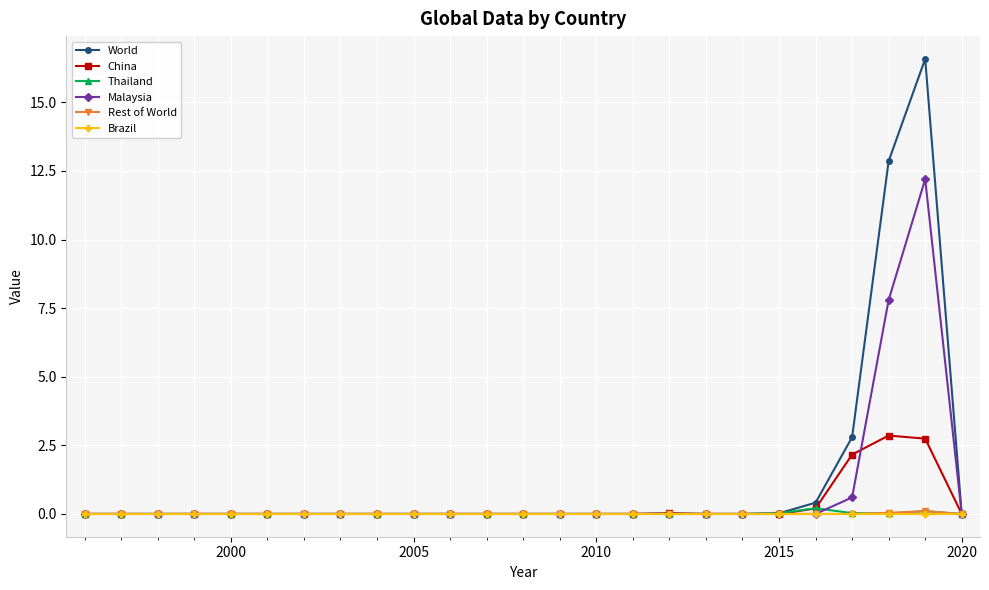

What is the difference between the maximum and minimum values in the China series?

2.9